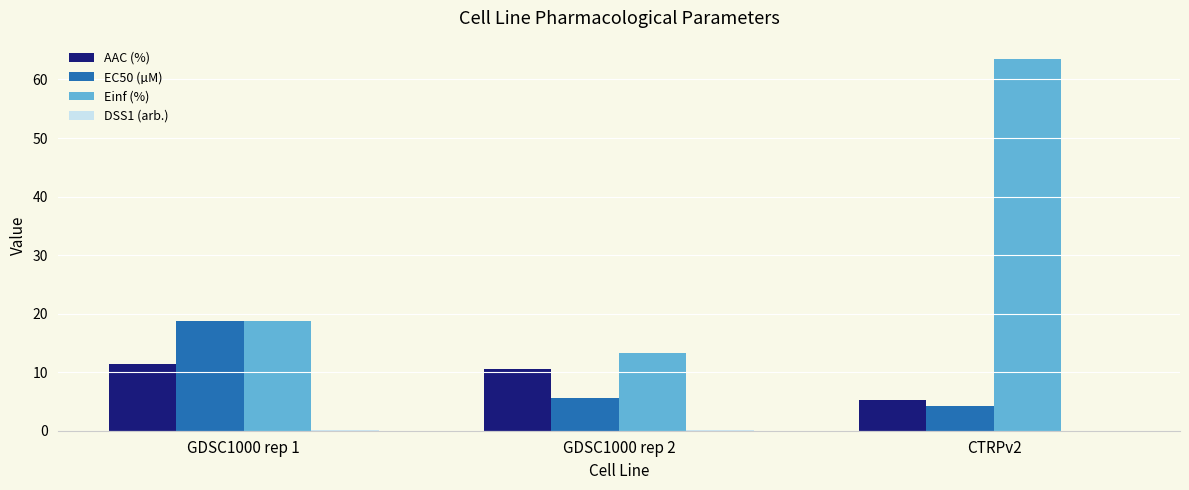

How many groups of bars are there?

3